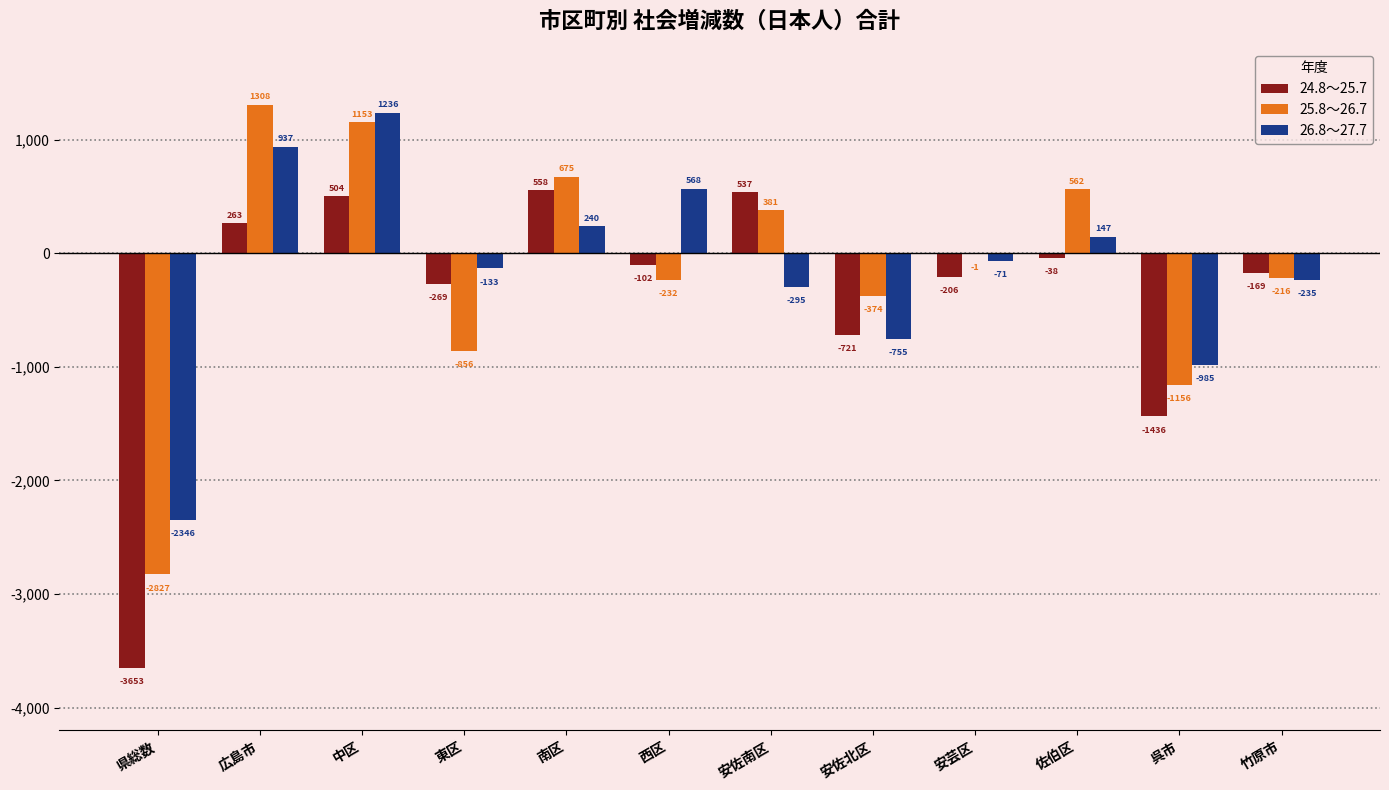

Is it true that 25.8～26.7 equals -2009 at 呉市?

False